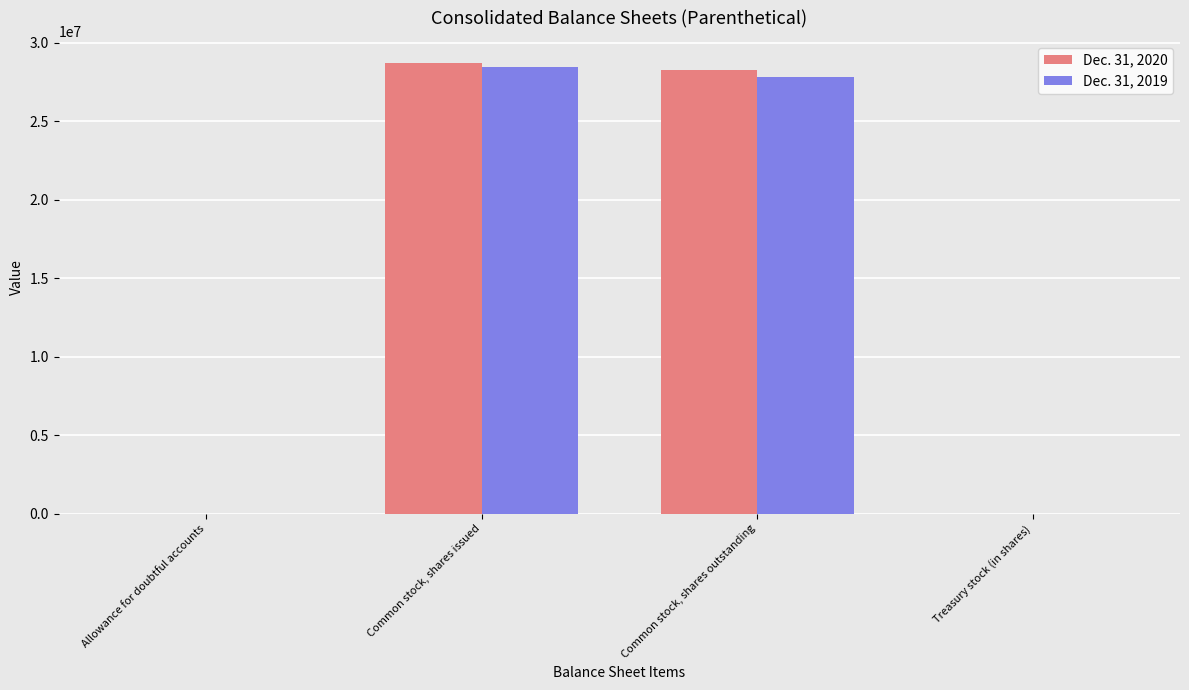

Is it true that Dec. 31, 2019 equals 38048395 at Common stock, shares issued?

False